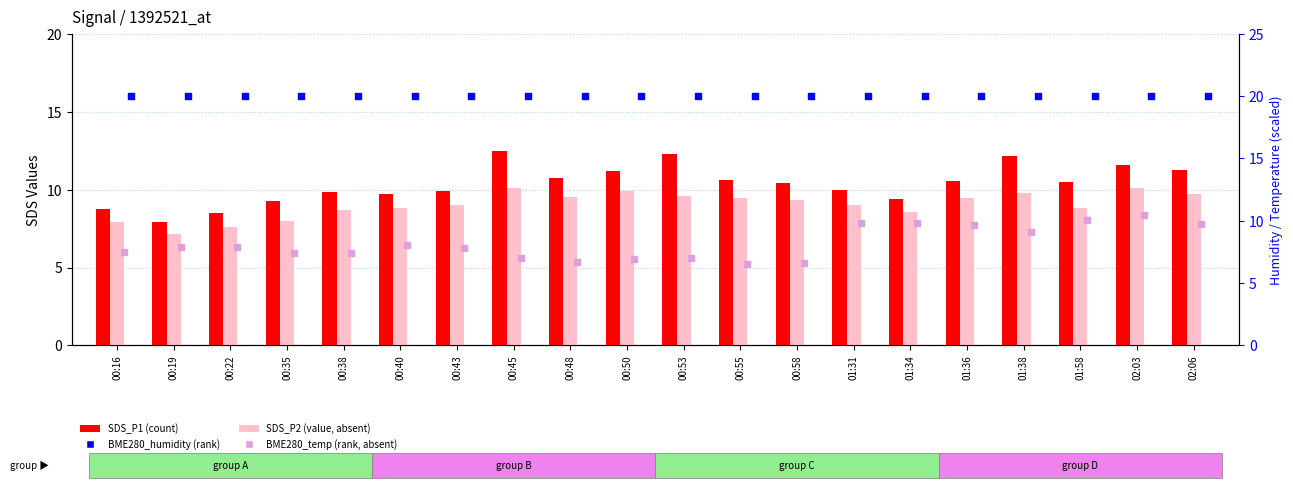

Is the value of BME280_humidity at 00:55 greater than the value of SDS_P2 at 00:55?

Yes